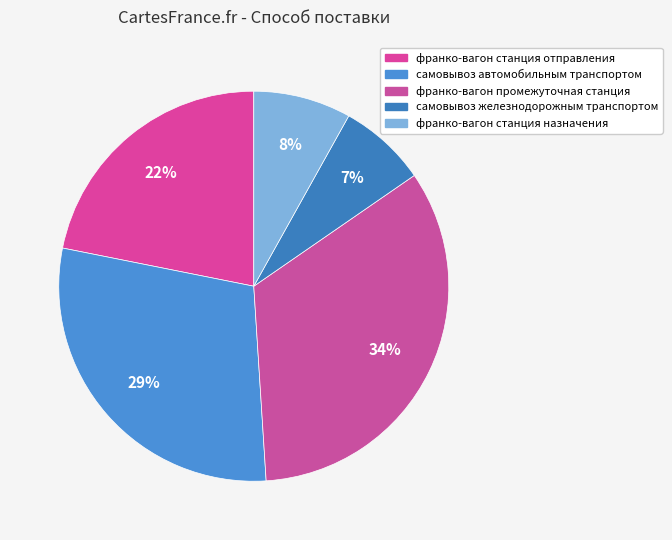

To the nearest percent, what percentage of the pie is самовывоз железнодорожным транспортом?

7%